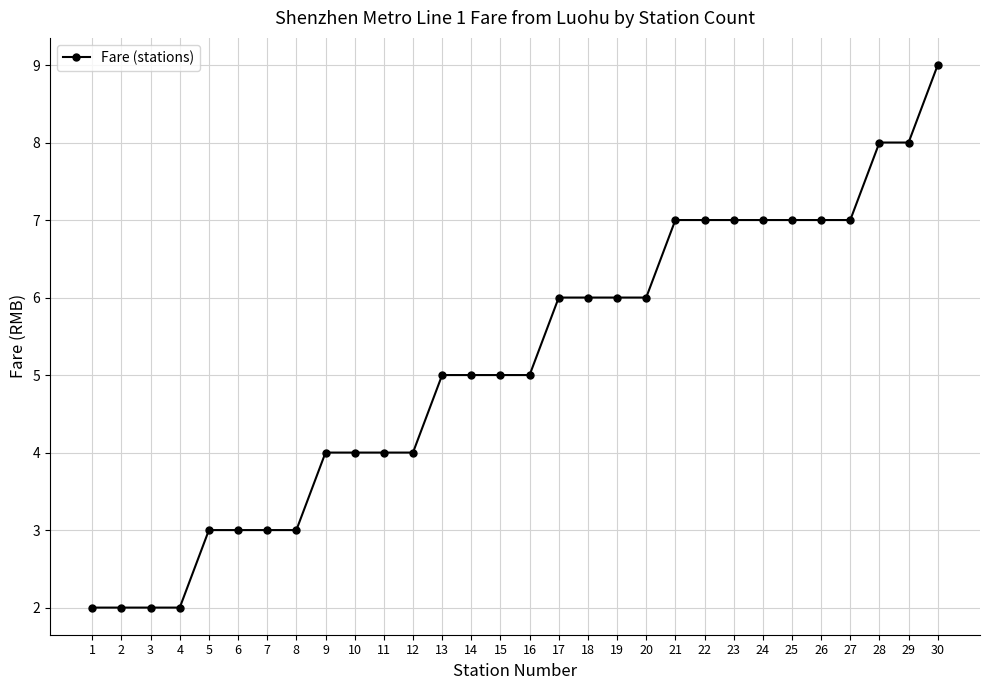

Read the value at 21.

7